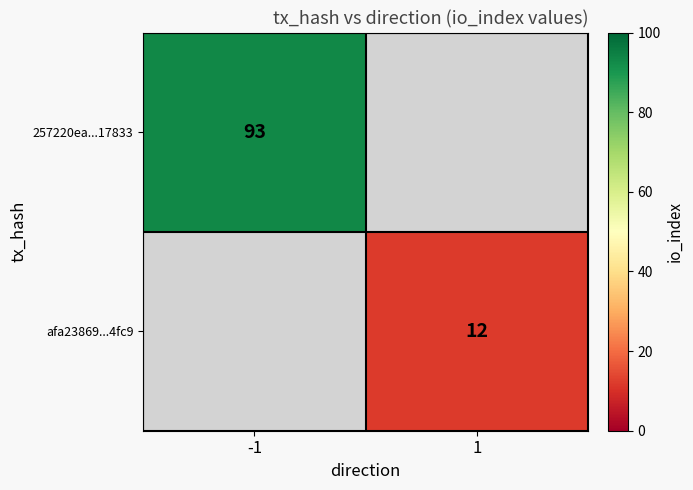

True or false: 257220ea...17833 has a value of 36 at -1.

False